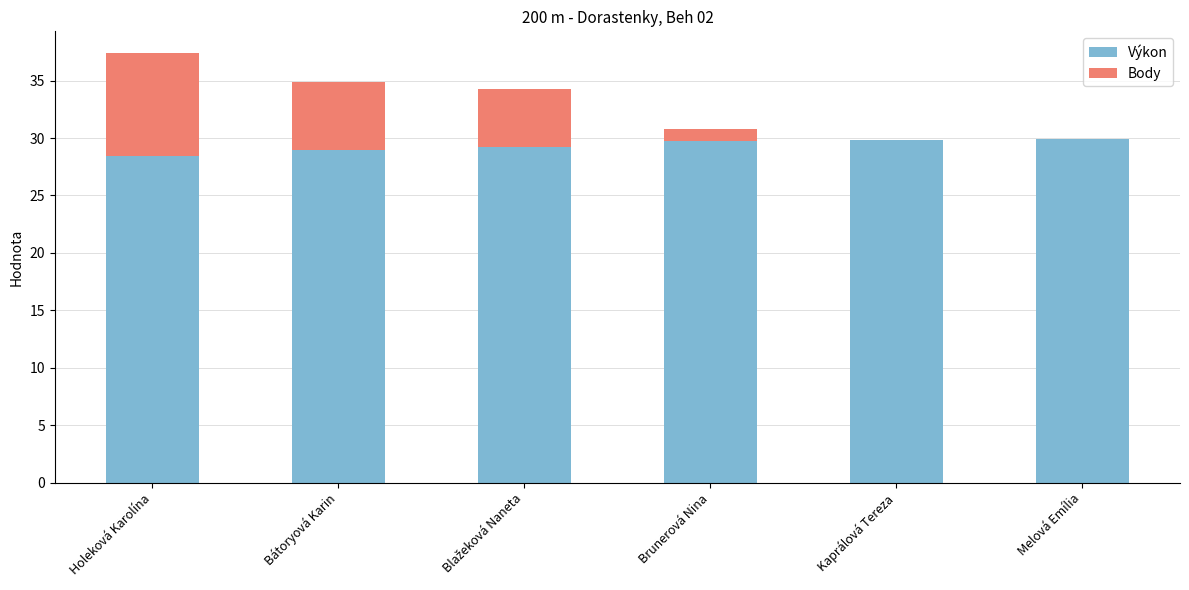

At which category is the sum across all series the highest?

Holeková Karolína